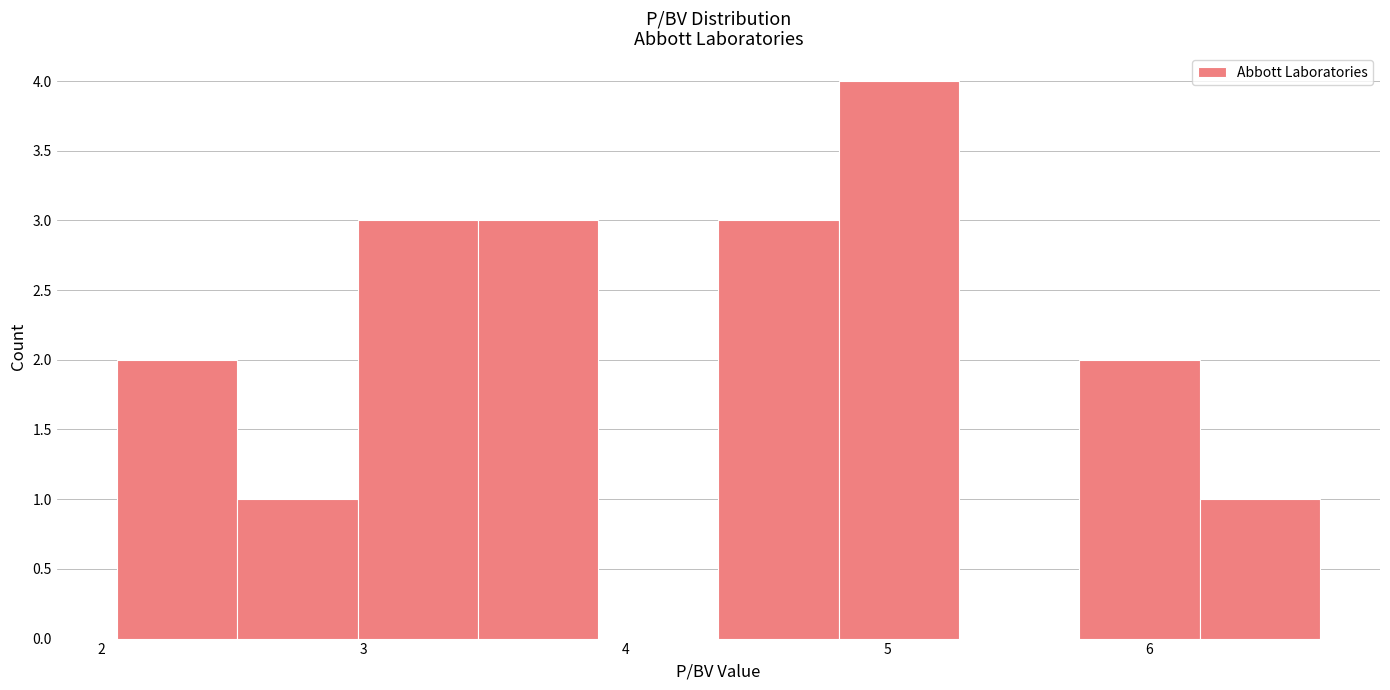

What is the height of the bar covering 5.7 to 6.2 on the x-axis? Neither the bar edges nor the heights are printed on the chart, so give them approximately, as read against the axes.

2